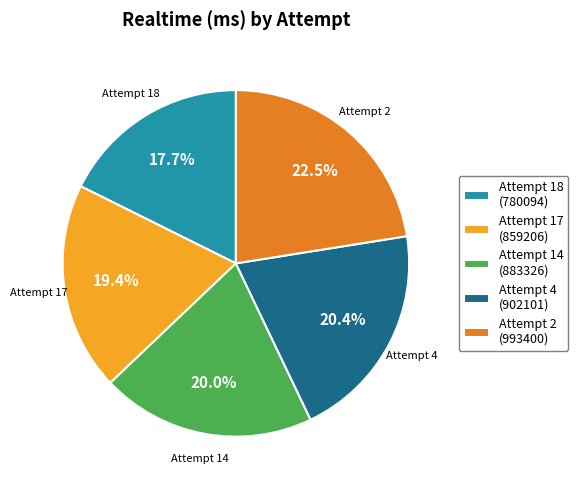

Which slice is the smallest?

Attempt 18